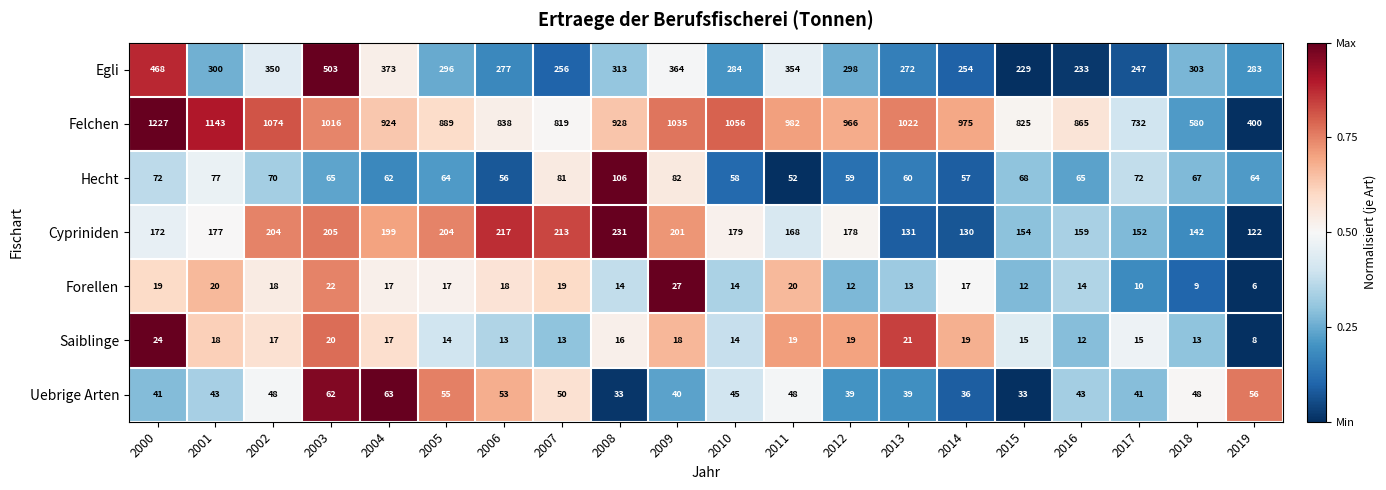

What is the sum of all Saiblinge values?

325